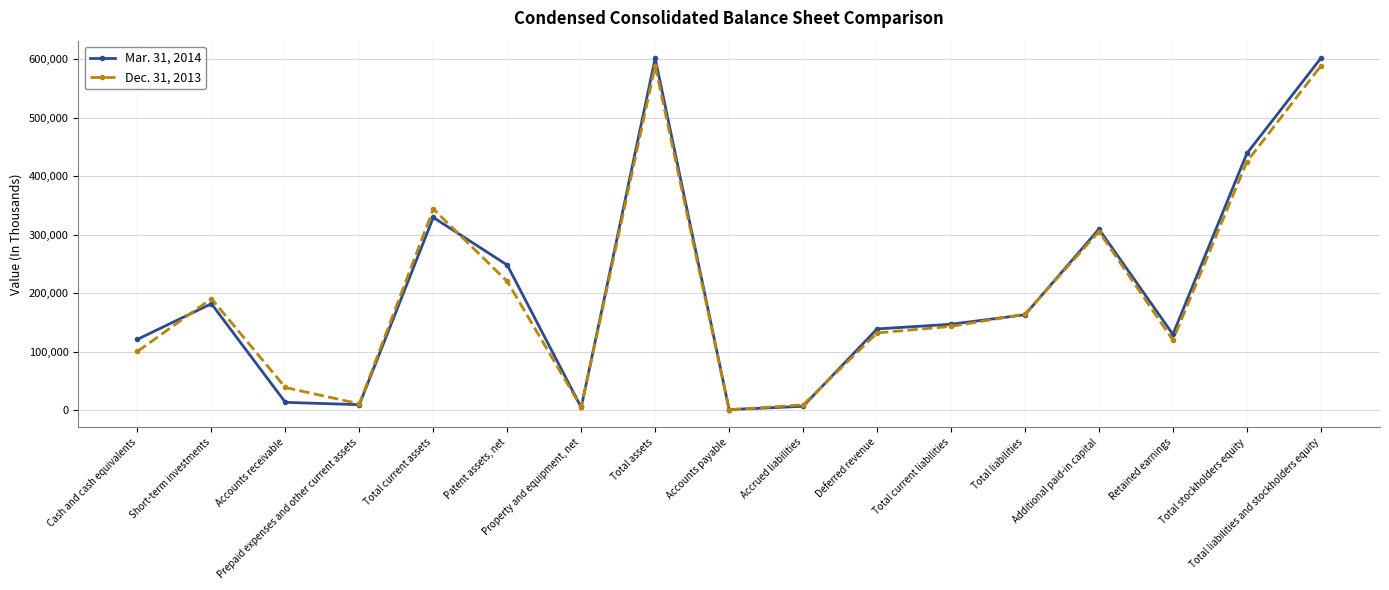

Is it true that Dec. 31, 2013 equals 190567 at Short-term investments?

True